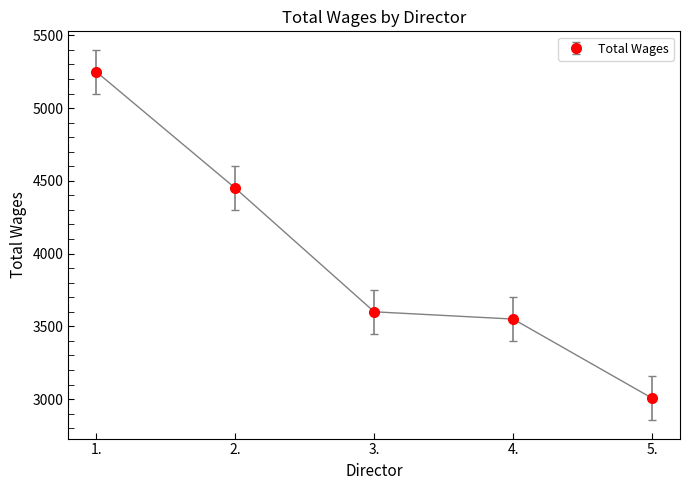

How many data points are less than 3600?

2